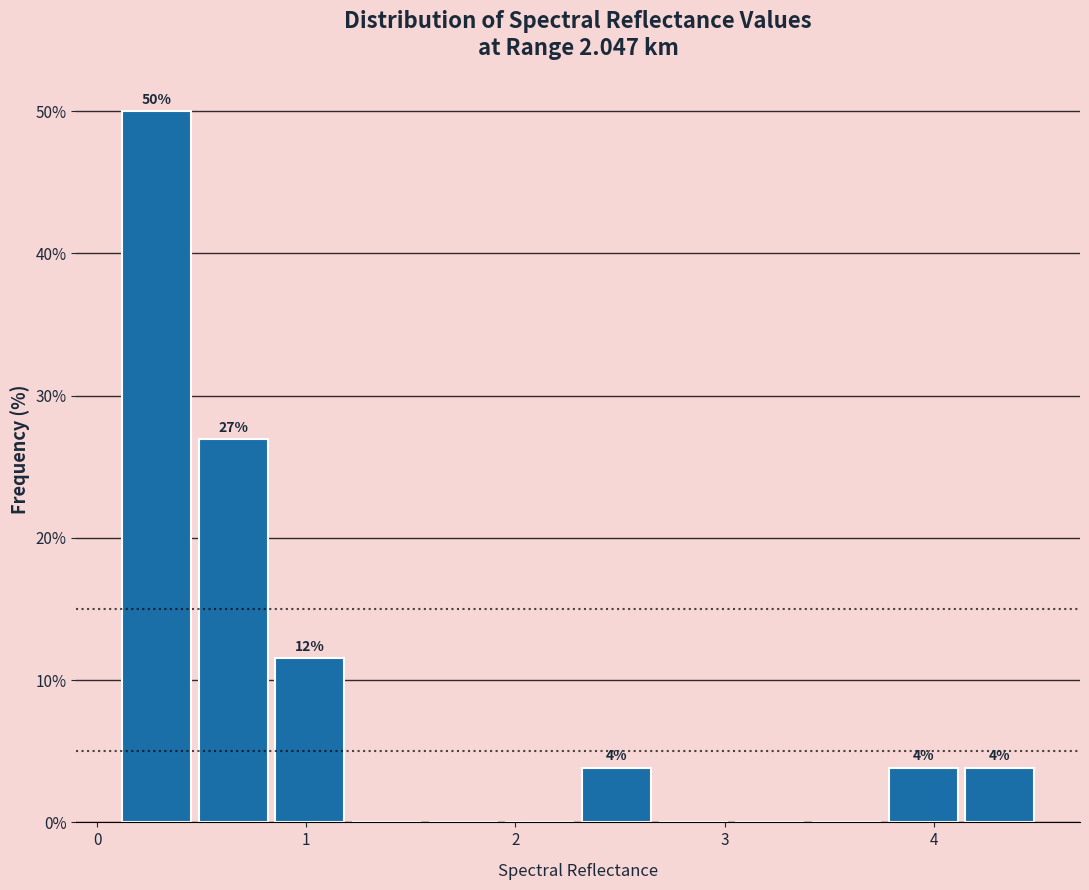

Read against the x-axis, roughly where is the centre of the tallest bar?

0.3